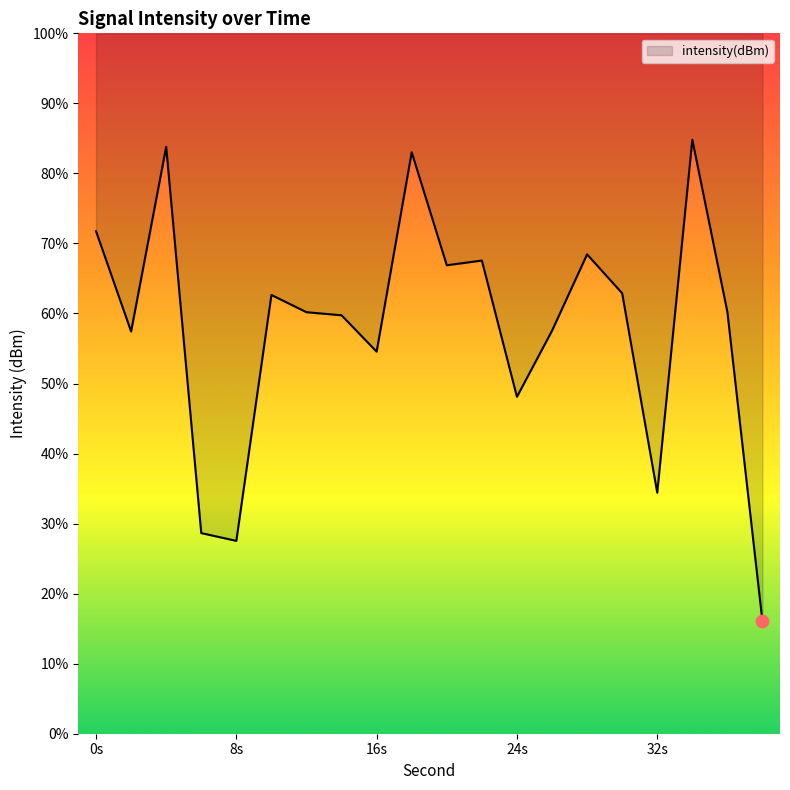

Approximately how many times larger is the value at 2 compared to 22?

0.9